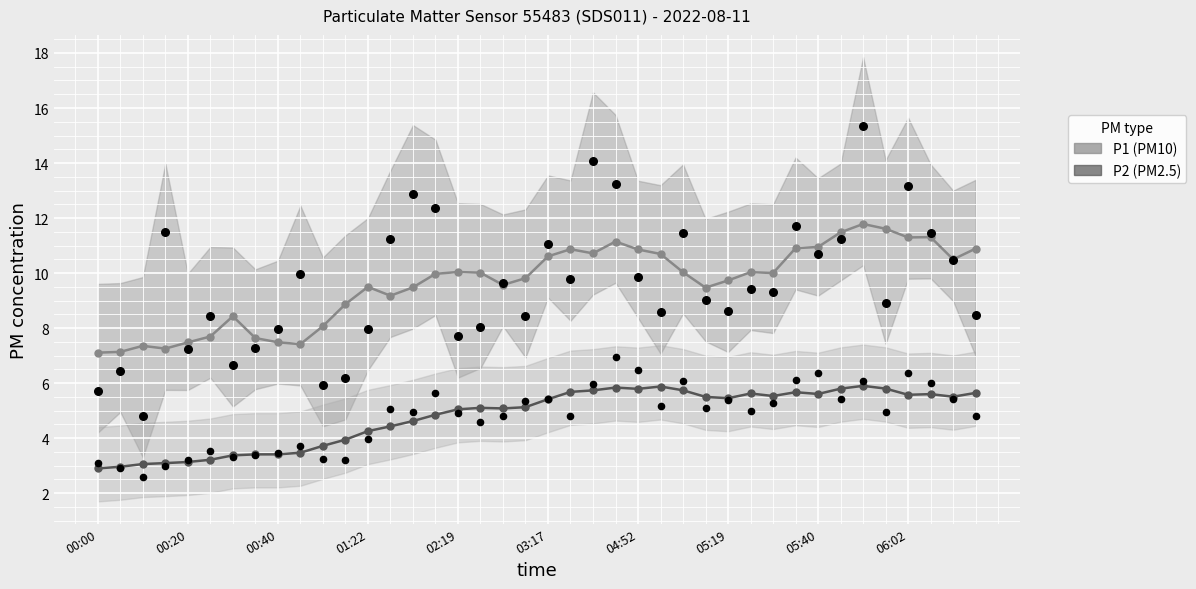

What is the total value across all series at 03:59?

20.0